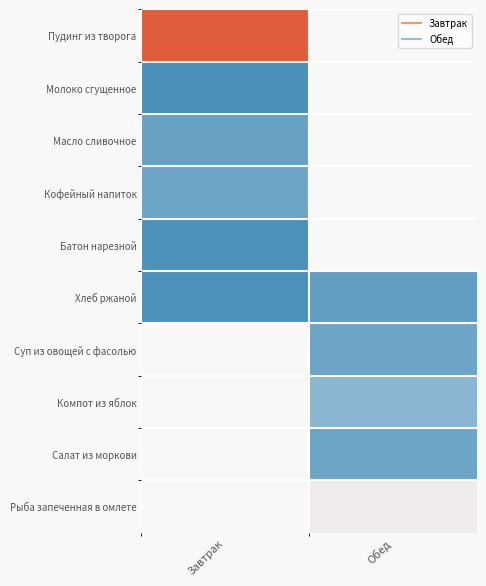

Rank the categories by Салат из моркови value from highest to lowest.

Завтрак, Обед